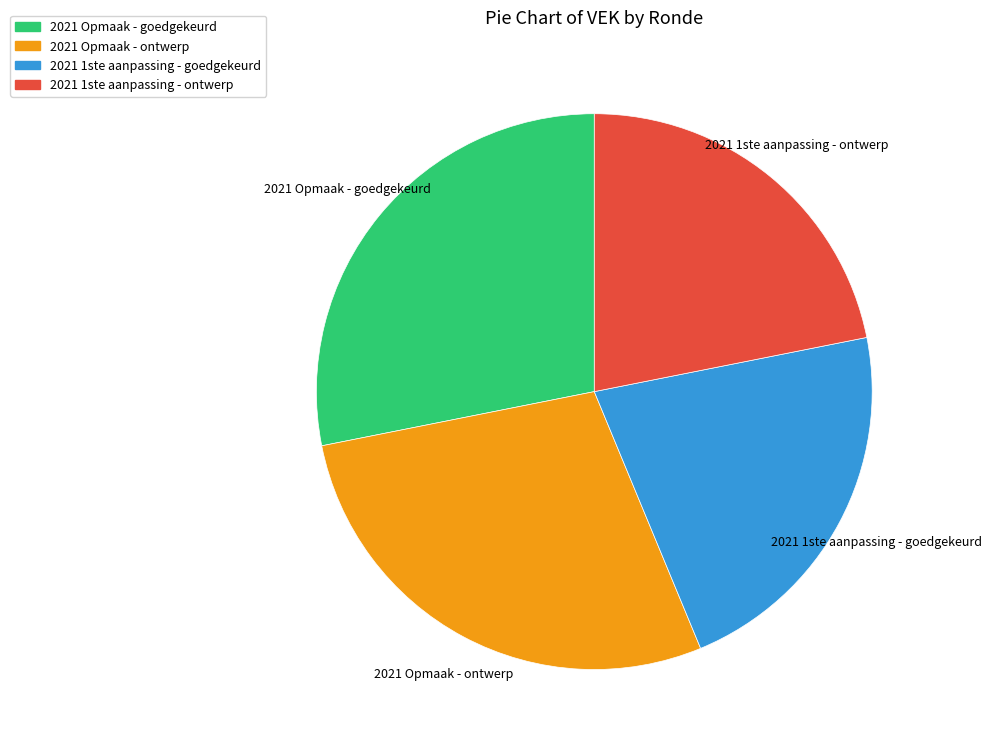

Does 2021 1ste aanpassing - ontwerp account for over 50% of the chart?

No